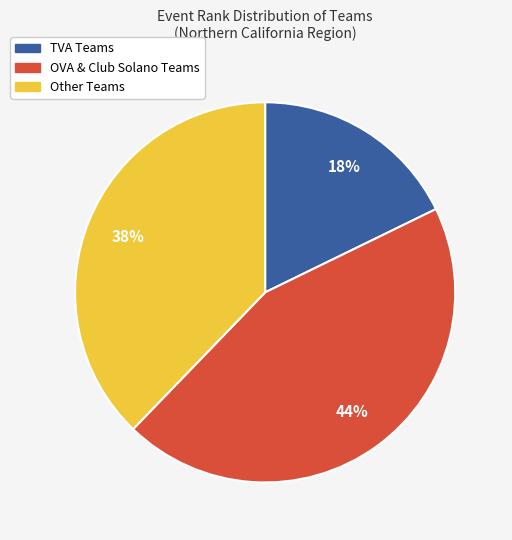

To the nearest percent, what is the average slice percentage?

33%